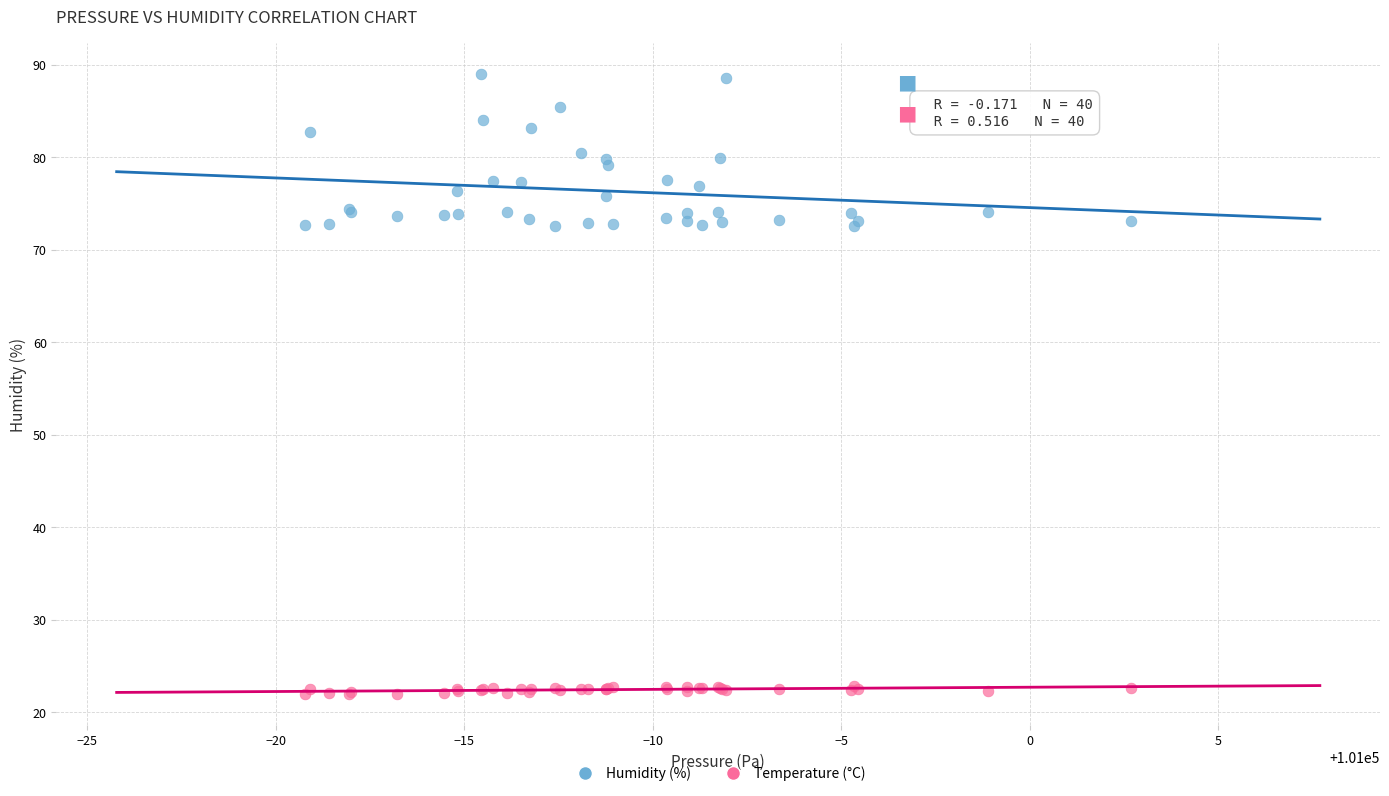

Which series has the largest Y range (max minus min)?

Humidity (%)